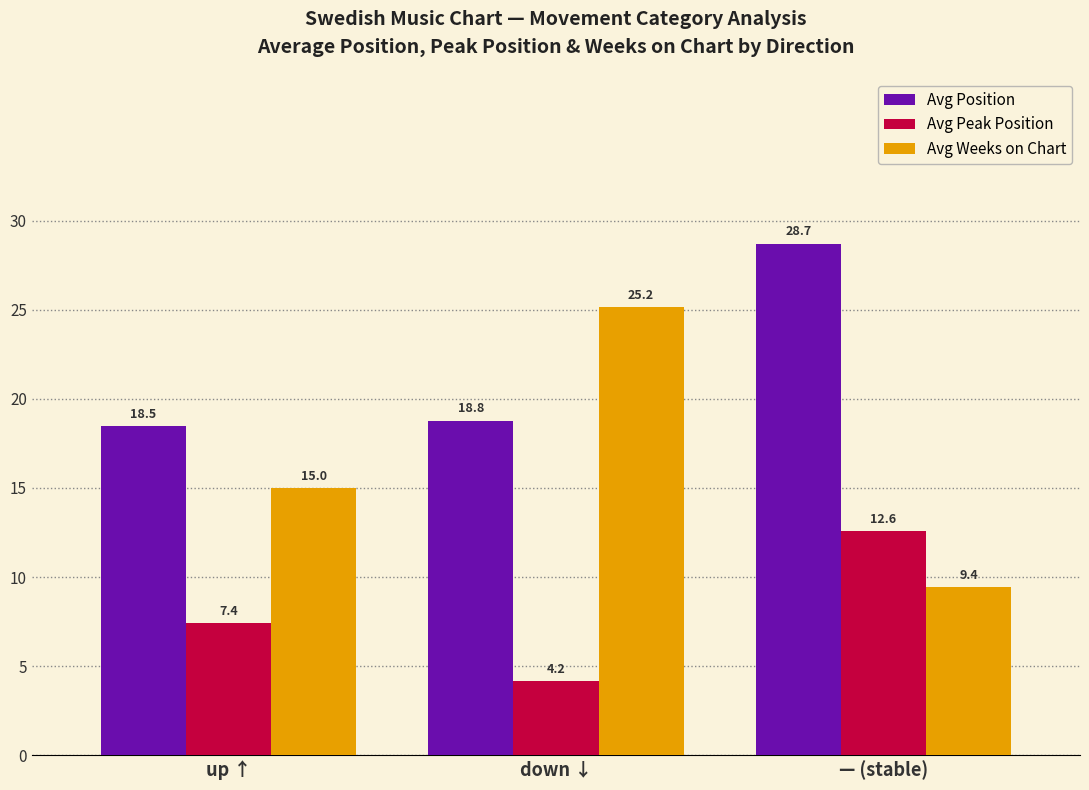

Which series has the widest spread of values?

Avg Weeks on Chart